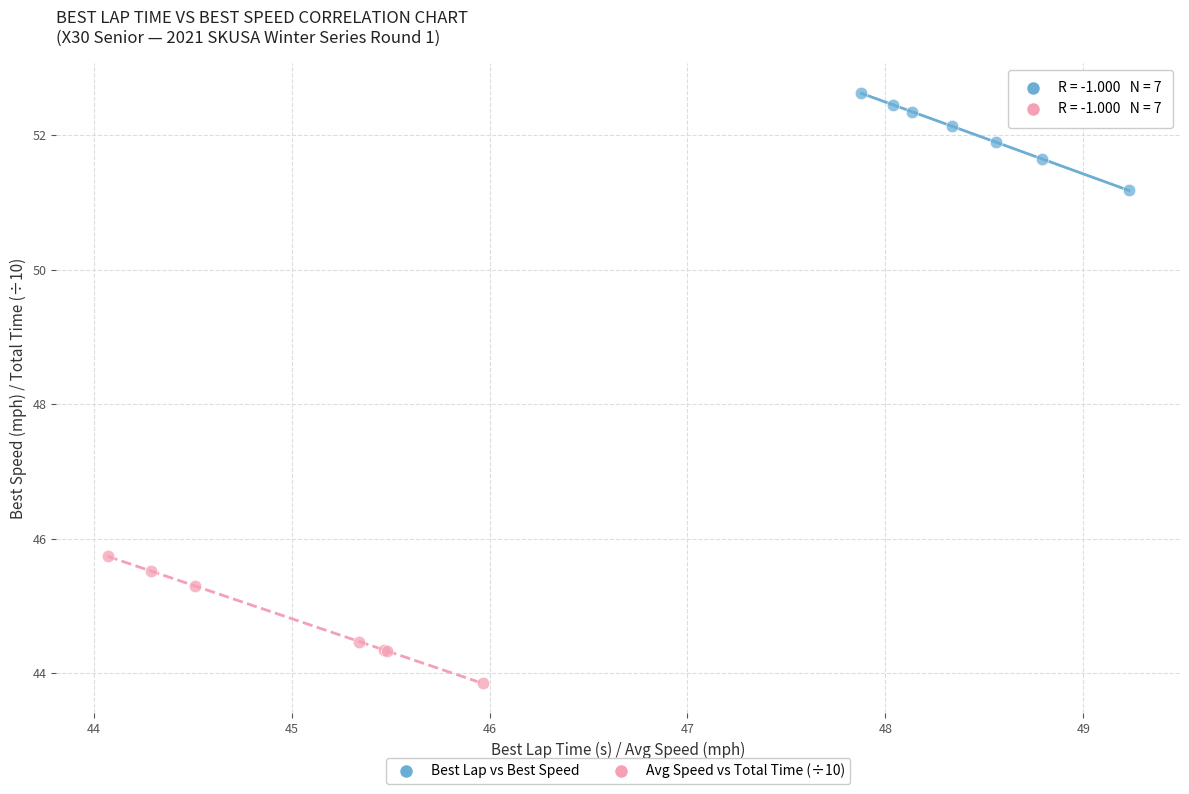

Which series contains the lowest Y value?

Avg Speed vs Total Time (÷10)